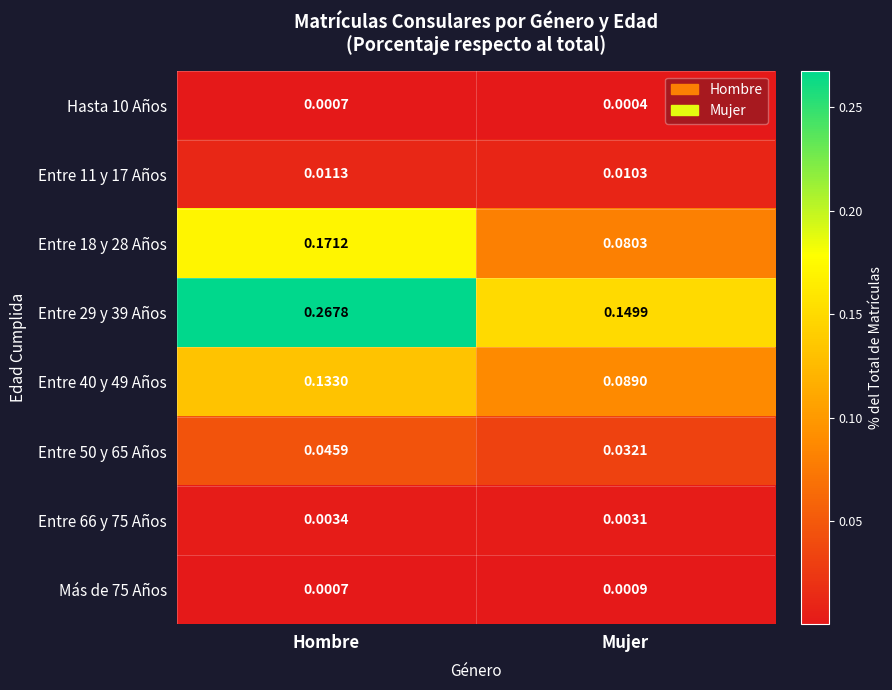

Is the value of Entre 50 y 65 Años at Mujer greater than the value of Entre 40 y 49 Años at Hombre?

No